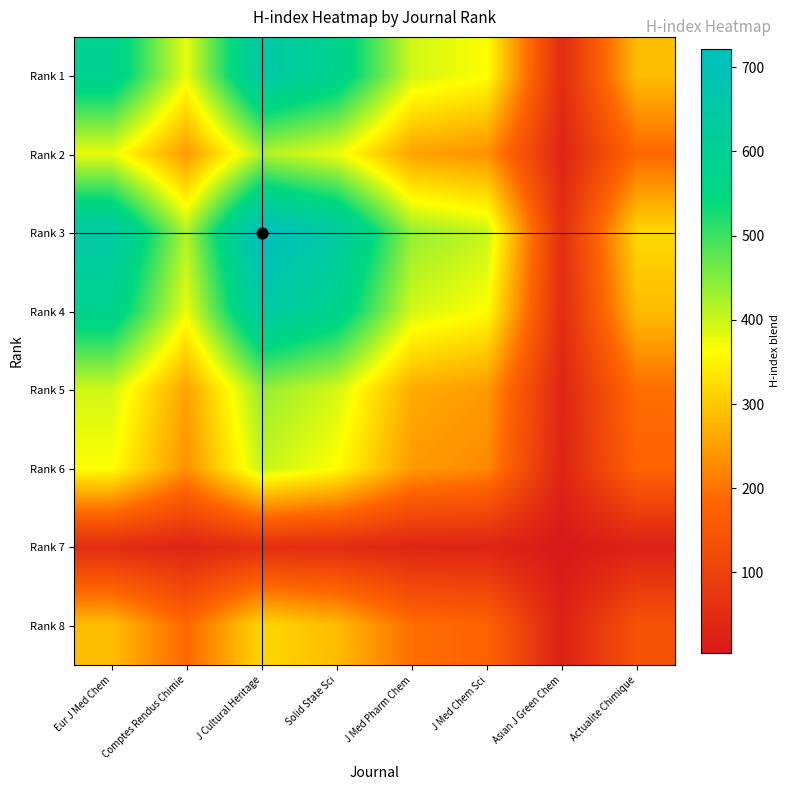

Reading right to left, list all the values displayed in this chart.

Rank 1: Actualite Chimique=286.9	Asian J Green Chem=48.5	J Med Chem Sci=364.5	J Med Pharm Chem=395.5	Solid State Sci=584.5	J Cultural Heritage=651.6	Comptes Rendus Chimie=378.8	Eur J Med Chem=588.0
Rank 2: Actualite Chimique=184.8	Asian J Green Chem=31.2	J Med Chem Sci=234.8	J Med Pharm Chem=254.8	Solid State Sci=376.5	J Cultural Heritage=419.7	Comptes Rendus Chimie=244.0	Eur J Med Chem=378.8
Rank 3: Actualite Chimique=317.9	Asian J Green Chem=53.7	J Med Chem Sci=403.9	J Med Pharm Chem=438.2	Solid State Sci=647.7	J Cultural Heritage=722.0	Comptes Rendus Chimie=419.7	Eur J Med Chem=651.6
Rank 4: Actualite Chimique=285.2	Asian J Green Chem=48.2	J Med Chem Sci=362.4	J Med Pharm Chem=393.1	Solid State Sci=581.0	J Cultural Heritage=647.7	Comptes Rendus Chimie=376.5	Eur J Med Chem=584.5
Rank 5: Actualite Chimique=193.0	Asian J Green Chem=32.6	J Med Chem Sci=245.2	J Med Pharm Chem=266.0	Solid State Sci=393.1	J Cultural Heritage=438.2	Comptes Rendus Chimie=254.8	Eur J Med Chem=395.5
Rank 6: Actualite Chimique=177.9	Asian J Green Chem=30.1	J Med Chem Sci=226.0	J Med Pharm Chem=245.2	Solid State Sci=362.4	J Cultural Heritage=403.9	Comptes Rendus Chimie=234.8	Eur J Med Chem=364.5
Rank 7: Actualite Chimique=23.7	Asian J Green Chem=4.0	J Med Chem Sci=30.1	J Med Pharm Chem=32.6	Solid State Sci=48.2	J Cultural Heritage=53.7	Comptes Rendus Chimie=31.2	Eur J Med Chem=48.5
Rank 8: Actualite Chimique=140.0	Asian J Green Chem=23.7	J Med Chem Sci=177.9	J Med Pharm Chem=193.0	Solid State Sci=285.2	J Cultural Heritage=317.9	Comptes Rendus Chimie=184.8	Eur J Med Chem=286.9